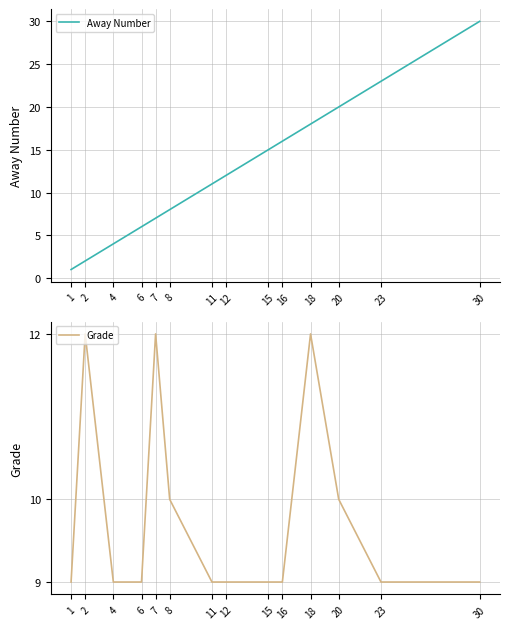

At which category does the chart reach its peak across all series?

30